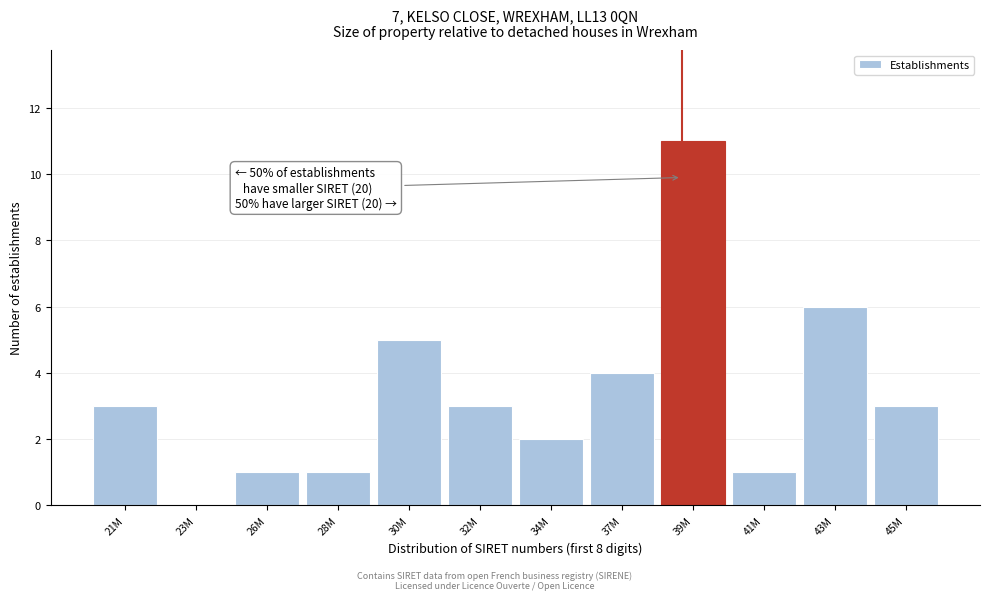

Reading left to right, transcribe all the data shown in this chart.

21M=3	23M=0	26M=1	28M=1	30M=5	32M=3	34M=2	37M=4	39M=11	41M=1	43M=6	45M=3